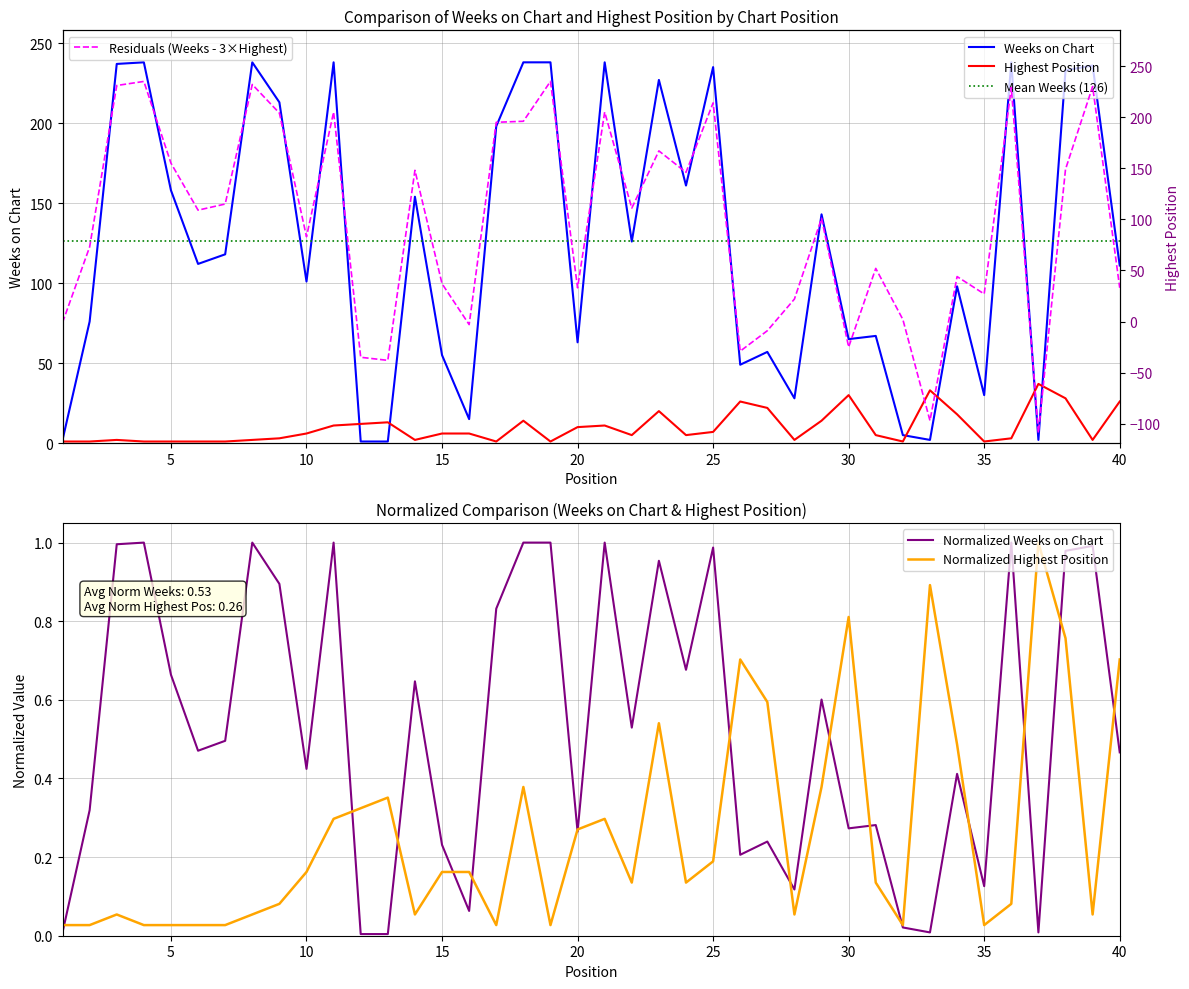

The Normalized Weeks on Chart series shows 0.1 at 30. True or false?

False